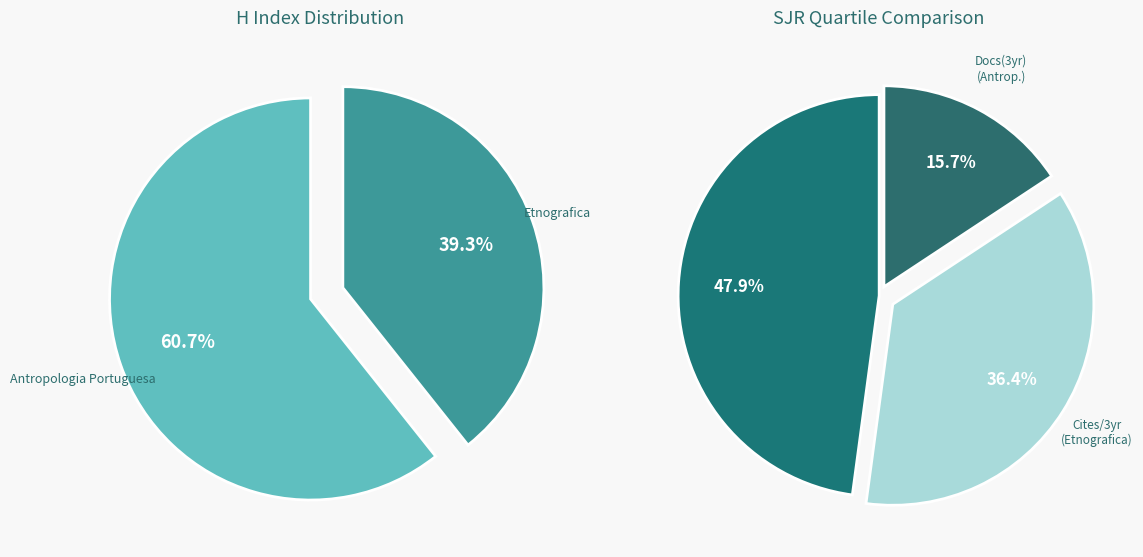

To the nearest percent, what is the combined percentage of Etnografica and Antropologia Portuguesa?

100%